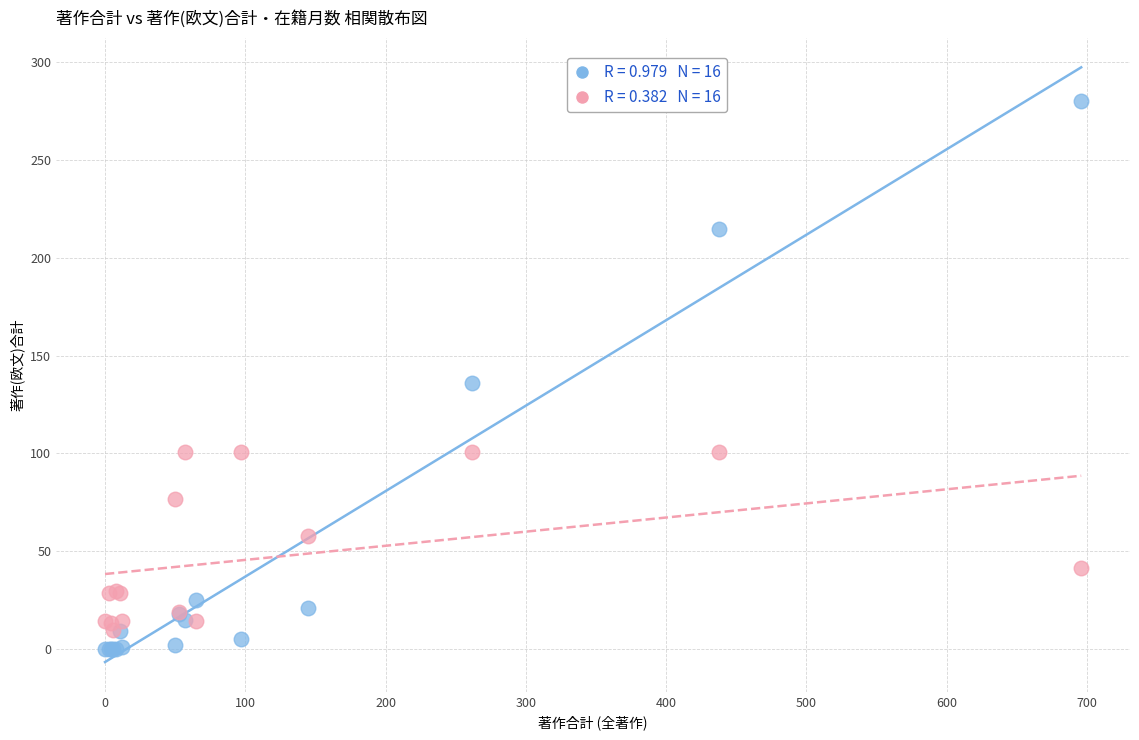

Across all series, what Y value is closest to 140?

136.0